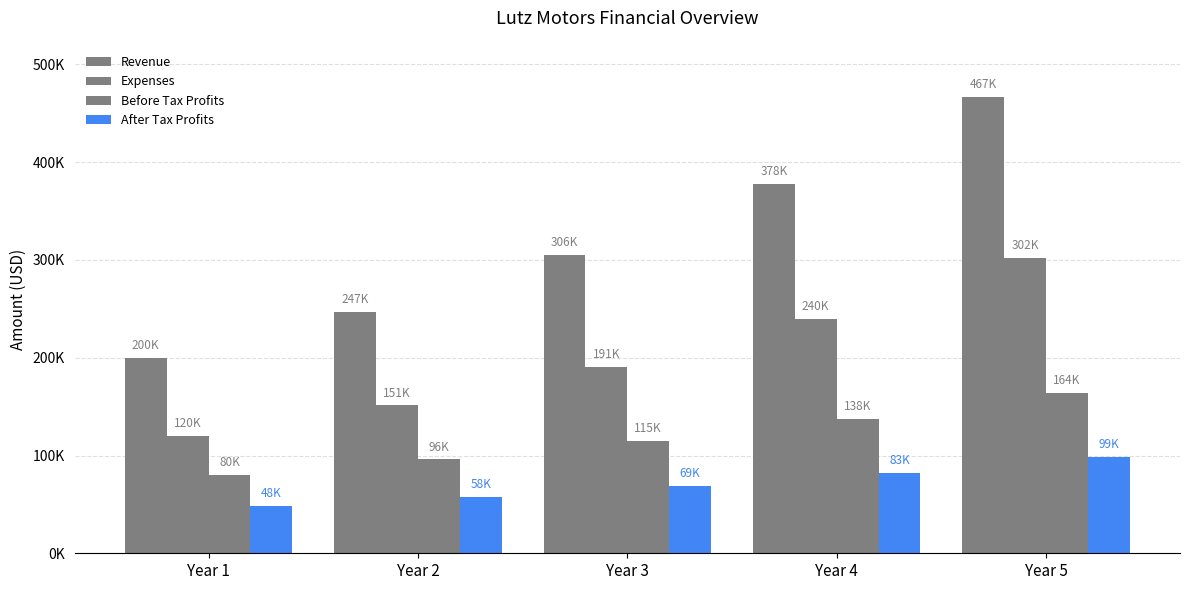

True or false: Expenses has a value of 190512 at Year 3.

True